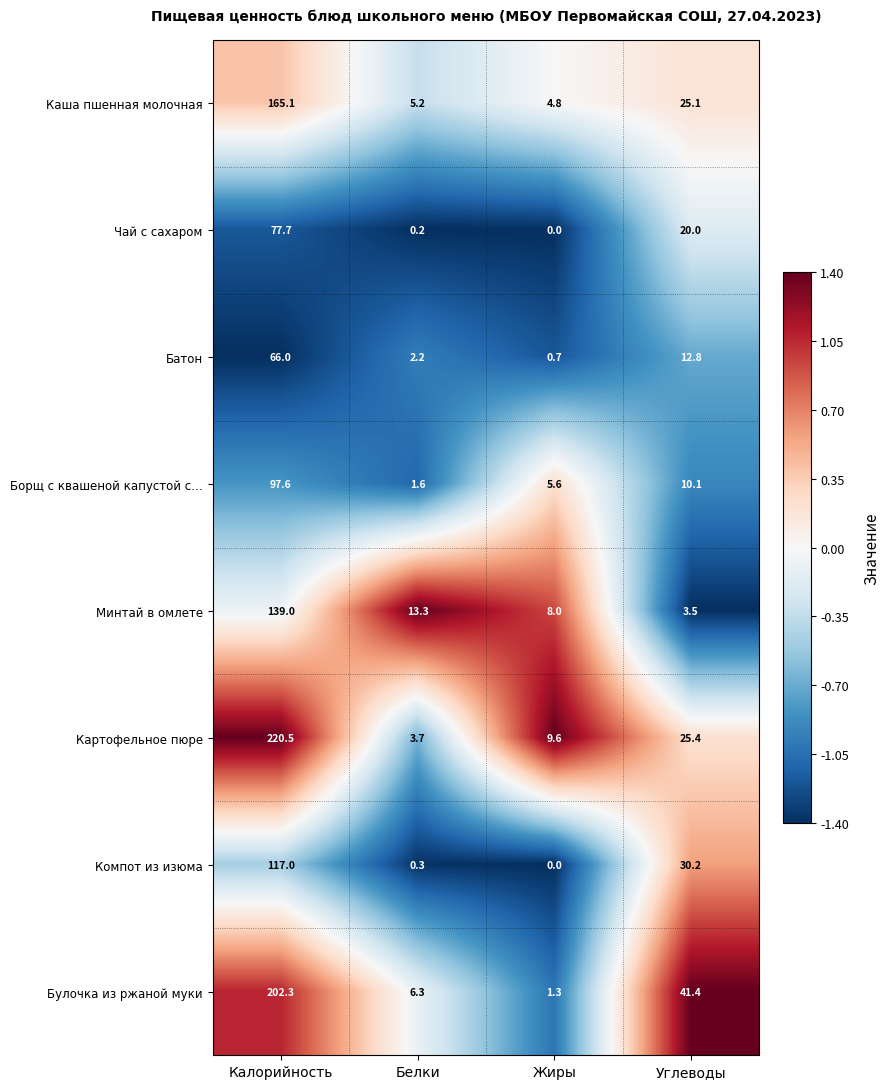

Which series has the widest spread of values?

Картофельное пюре